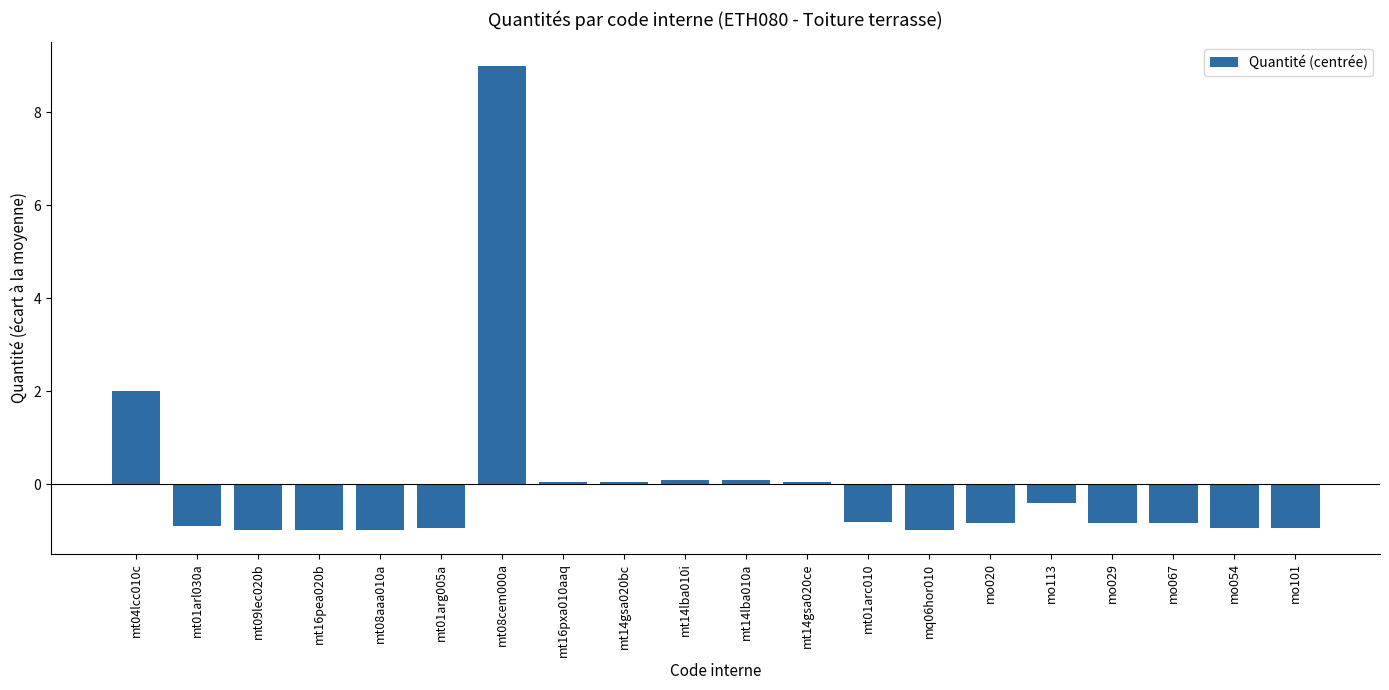

How many values are above zero?

7